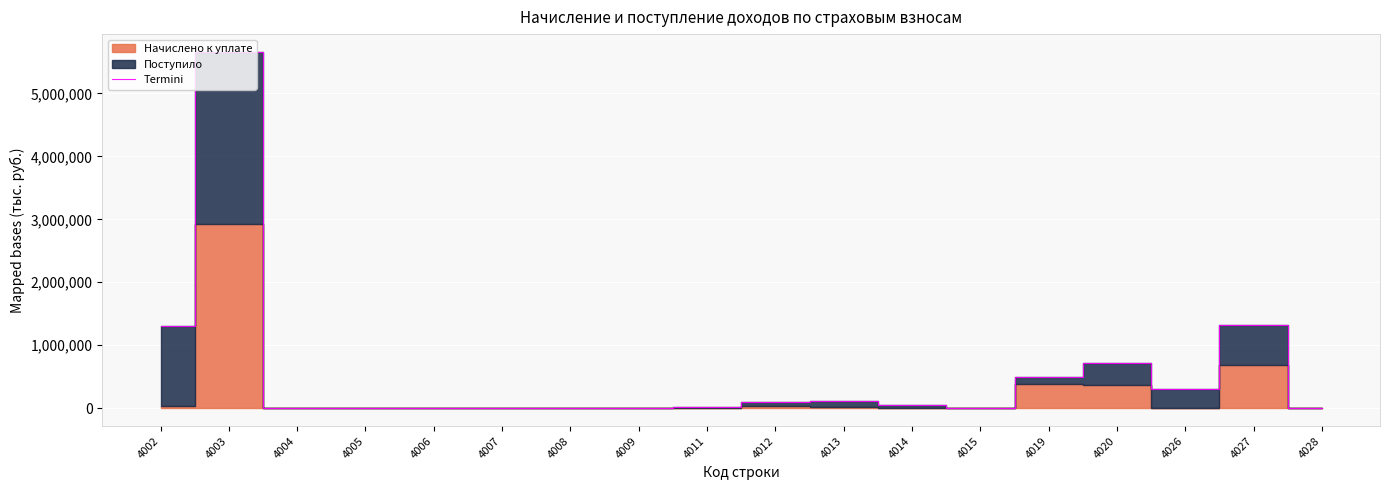

List the labels in order of value, smallest first.

4006, 4007, 4005, 4009, 4004, 4015, 4008, 4028, 4011, 4014, 4012, 4013, 4026, 4019, 4020, 4002, 4027, 4003